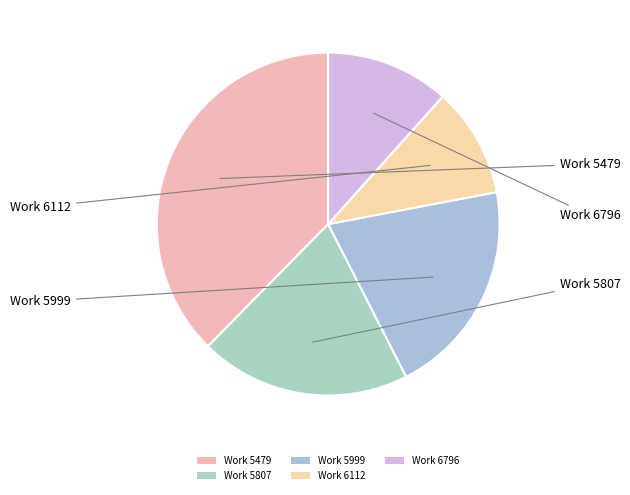

Does any single category account for the majority?

No